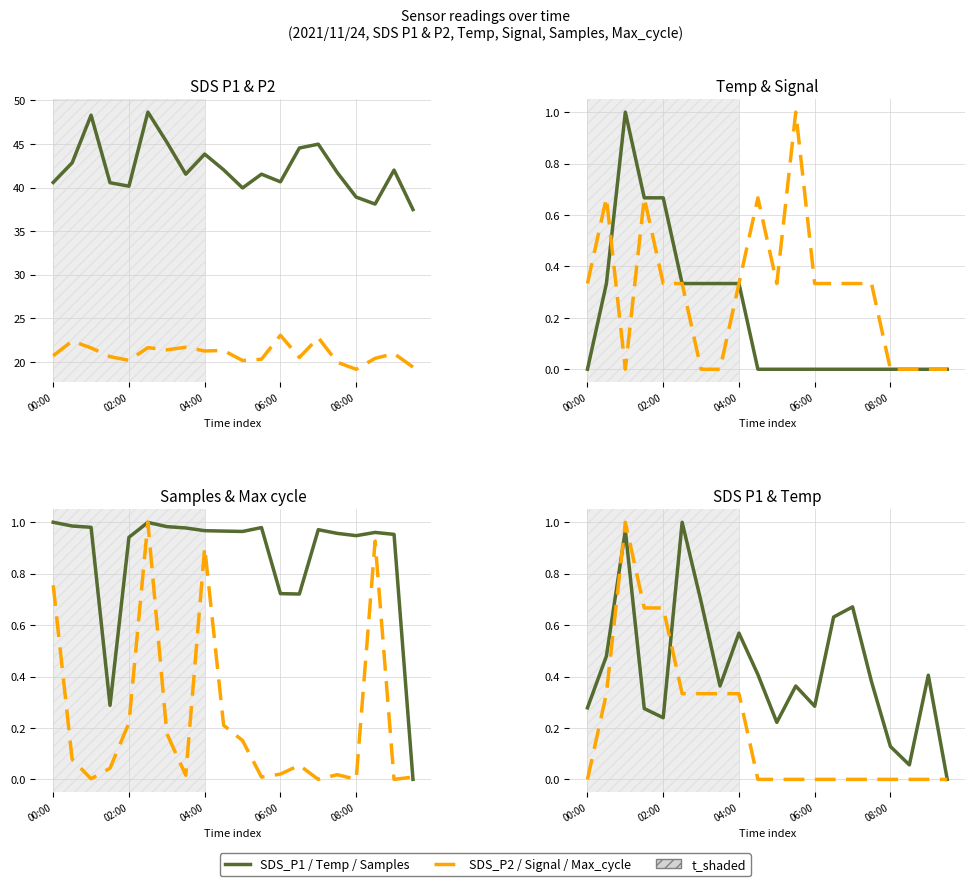

Which series ends up on top after the final intersection of Samples and Temp?

Samples